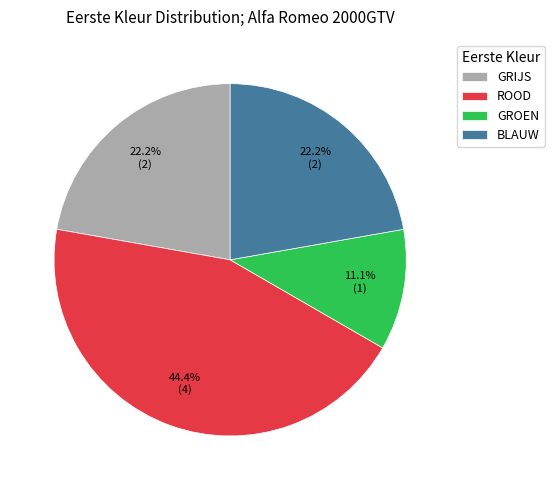

Which category has the smallest portion of the pie?

GROEN